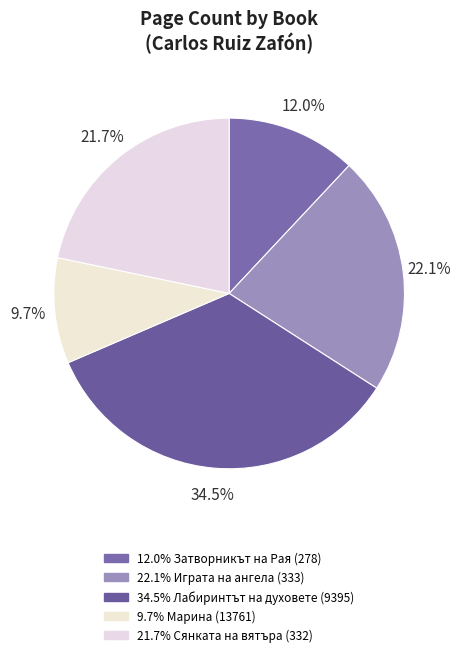

Rank the categories by value from lowest to highest.

Марина (13761), Затворникът на Рая (278), Сянката на вятъра (332), Играта на ангела (333), Лабиринтът на духовете (9395)